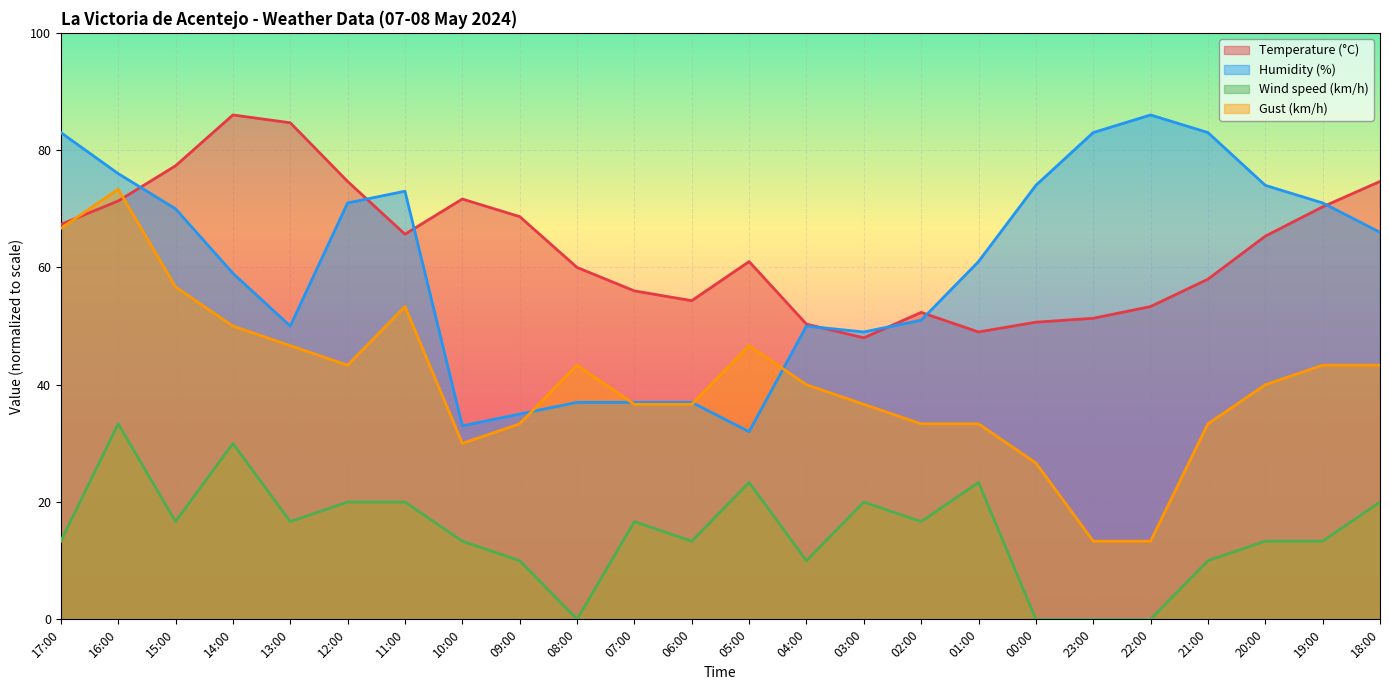

What is the spread (max minus min) of values at 11:00?

53.0